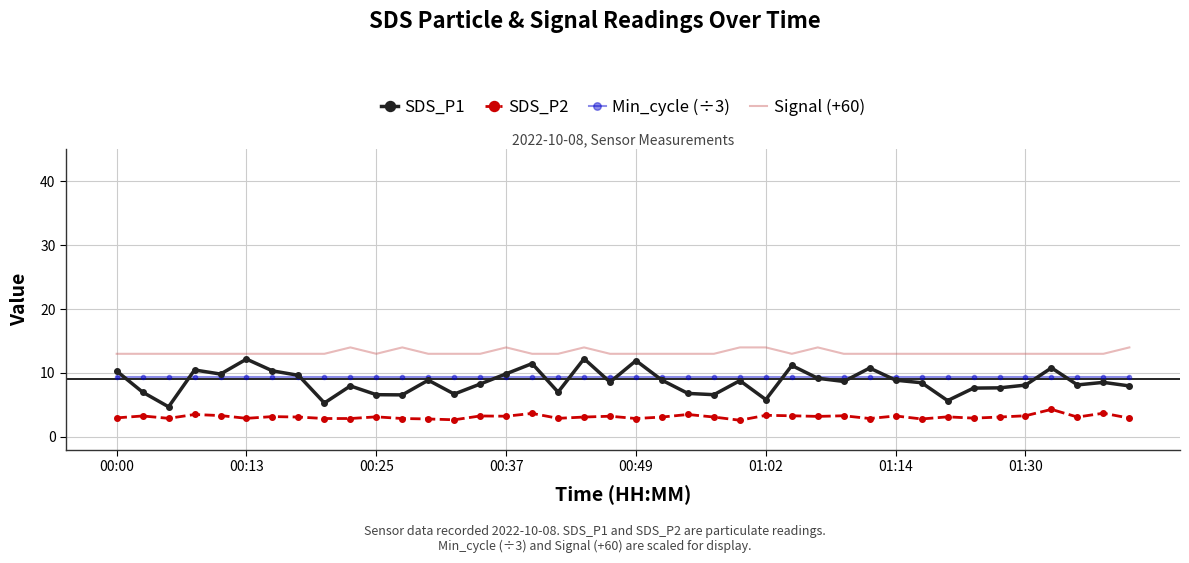

What are all the series names shown in the legend?

SDS_P1, SDS_P2, Min_cycle (÷3), Signal (+60)